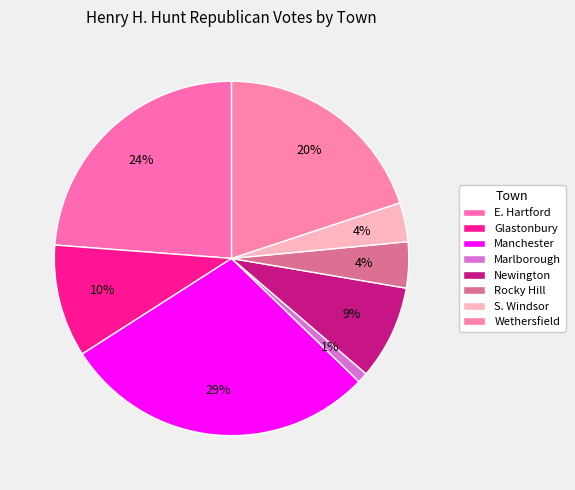

Does any single category account for the majority?

No